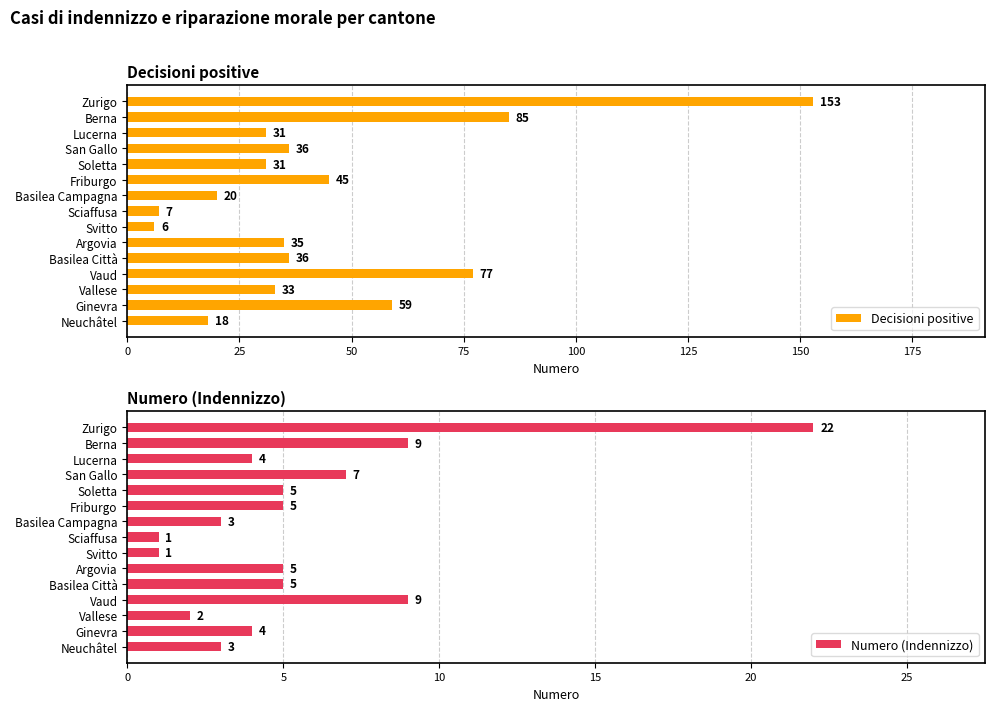

What are all the series names shown in the legend?

Decisioni positive, Numero (Indennizzo)